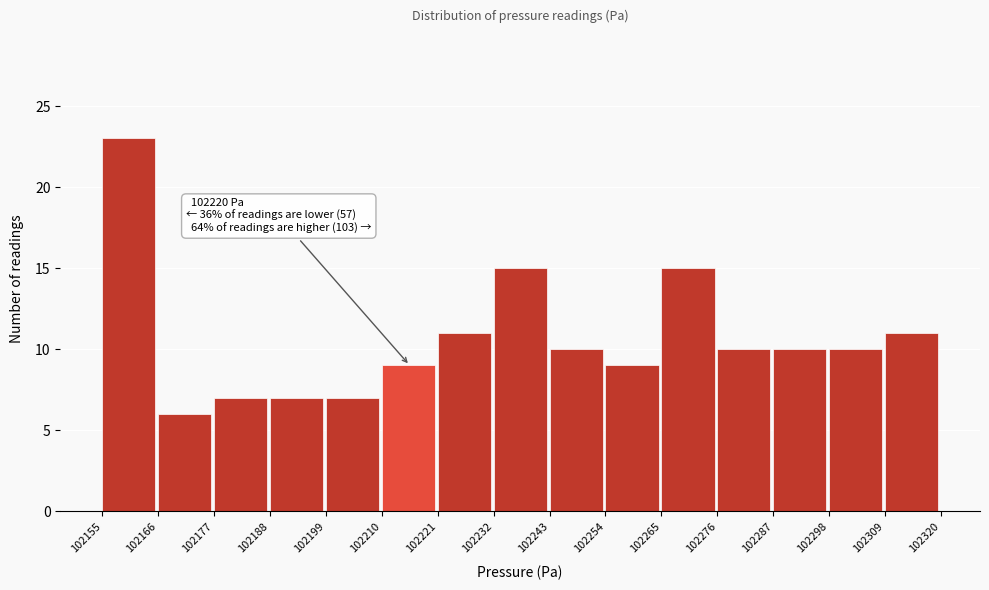

Which range on the x-axis has the tallest bar?

102155 to 102166